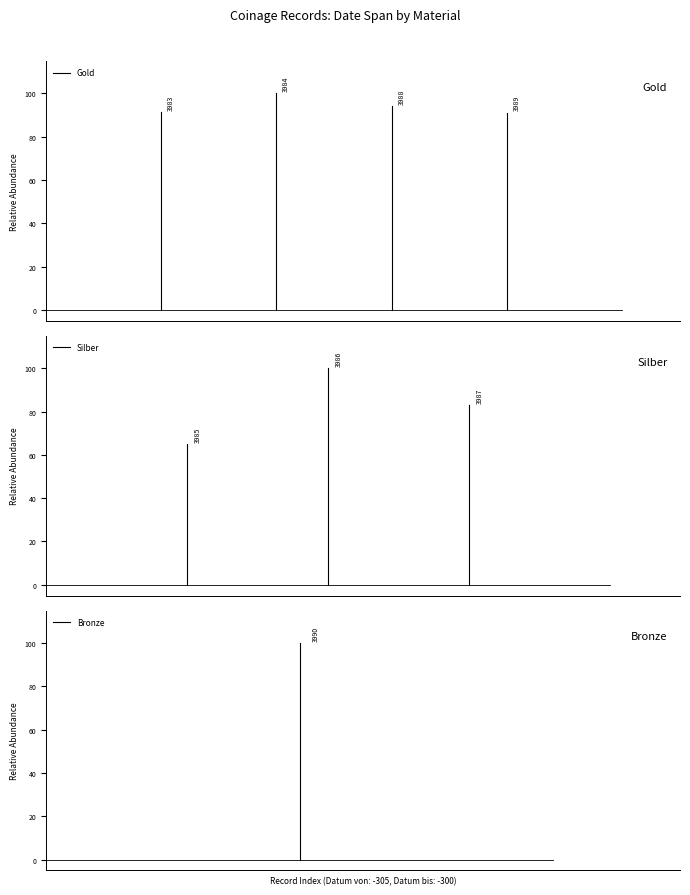

The Bronze series shows 167.2 at 1. True or false?

False